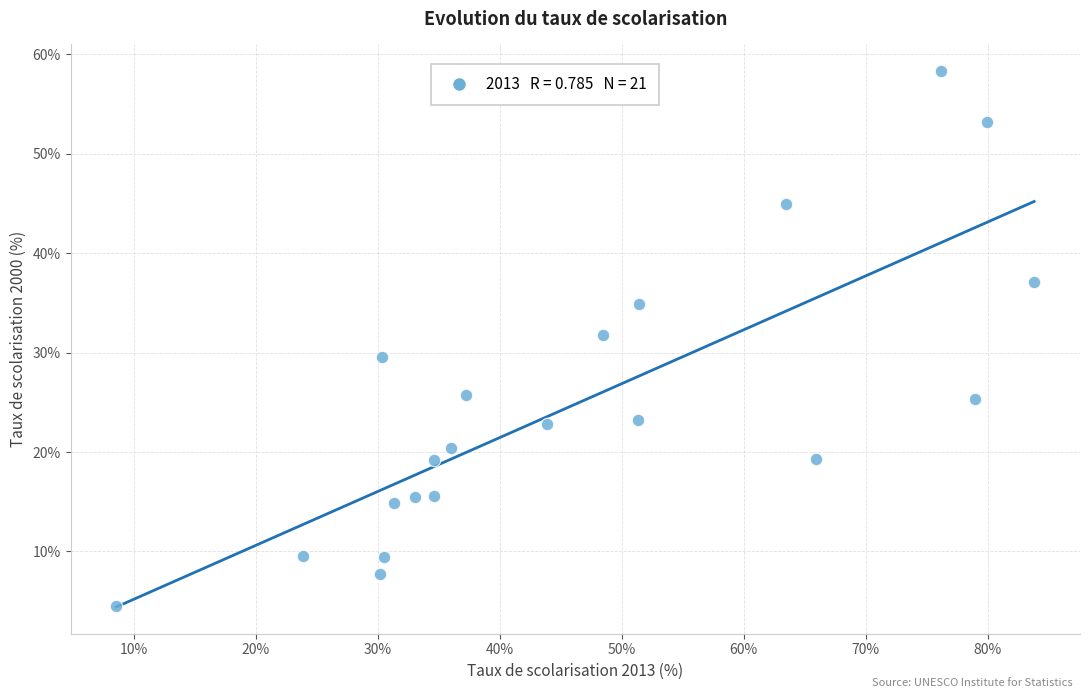

What is the range of X values (max minus min)?

75.3